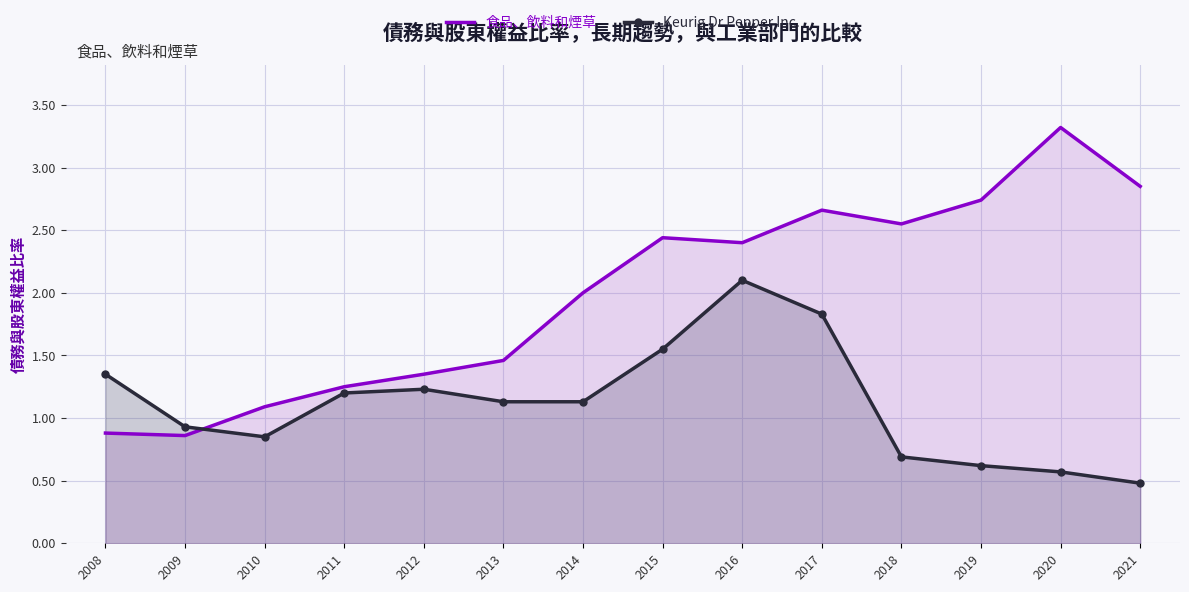

What is the spread (max minus min) of values at 2011?

0.1